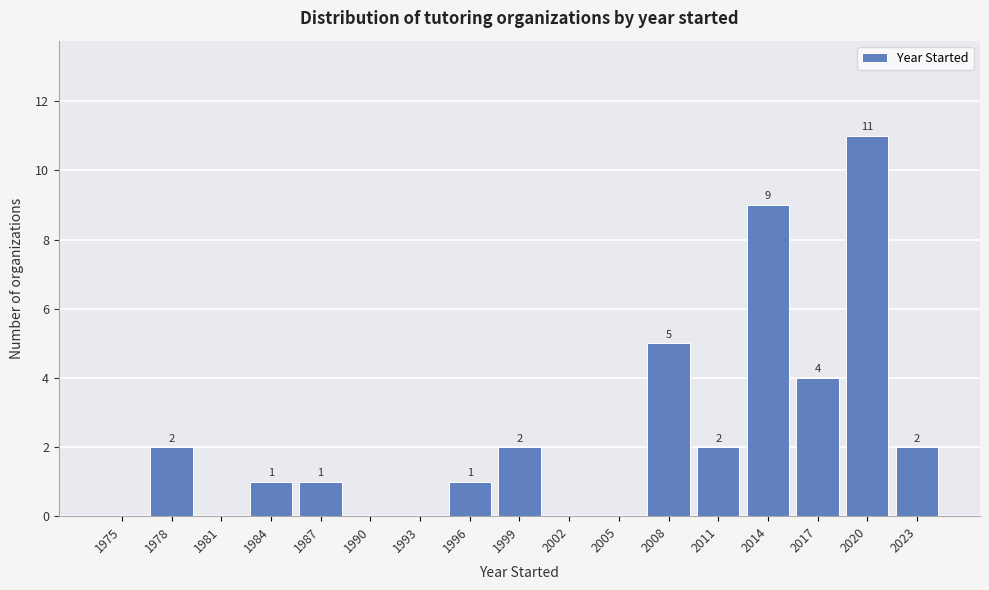

Reading right to left, transcribe all the data shown in this chart.

2023=2	2020=11	2017=4	2014=9	2011=2	2008=5	2005=0	2002=0	1999=2	1996=1	1993=0	1990=0	1987=1	1984=1	1981=0	1978=2	1975=0